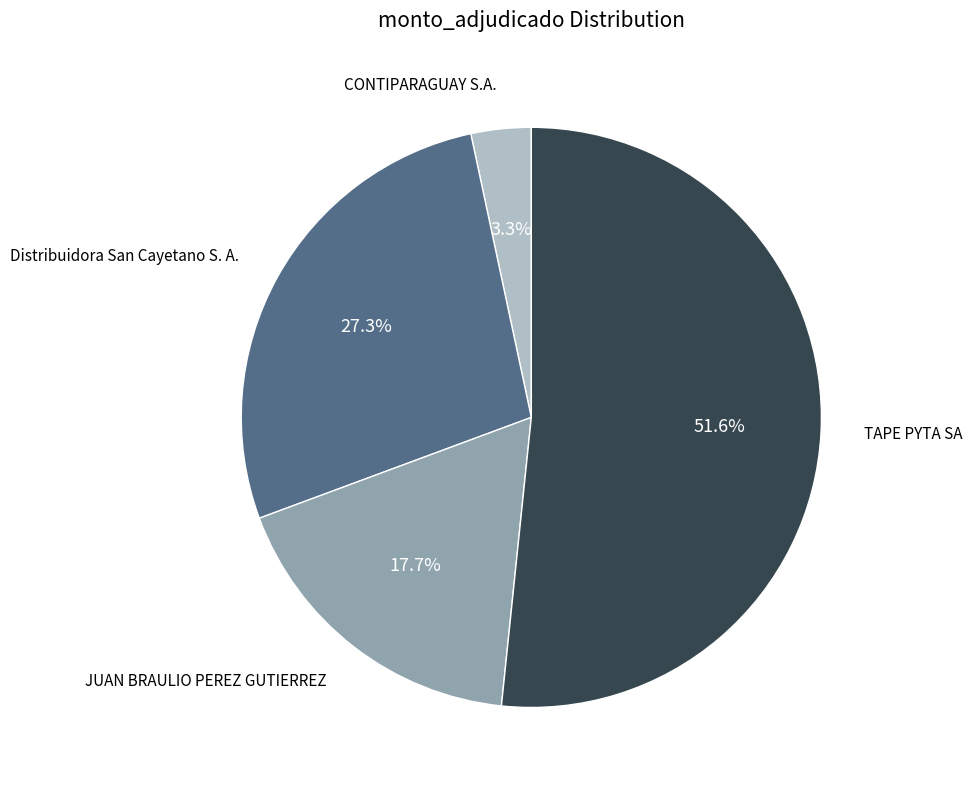

Does any single category account for the majority?

Yes